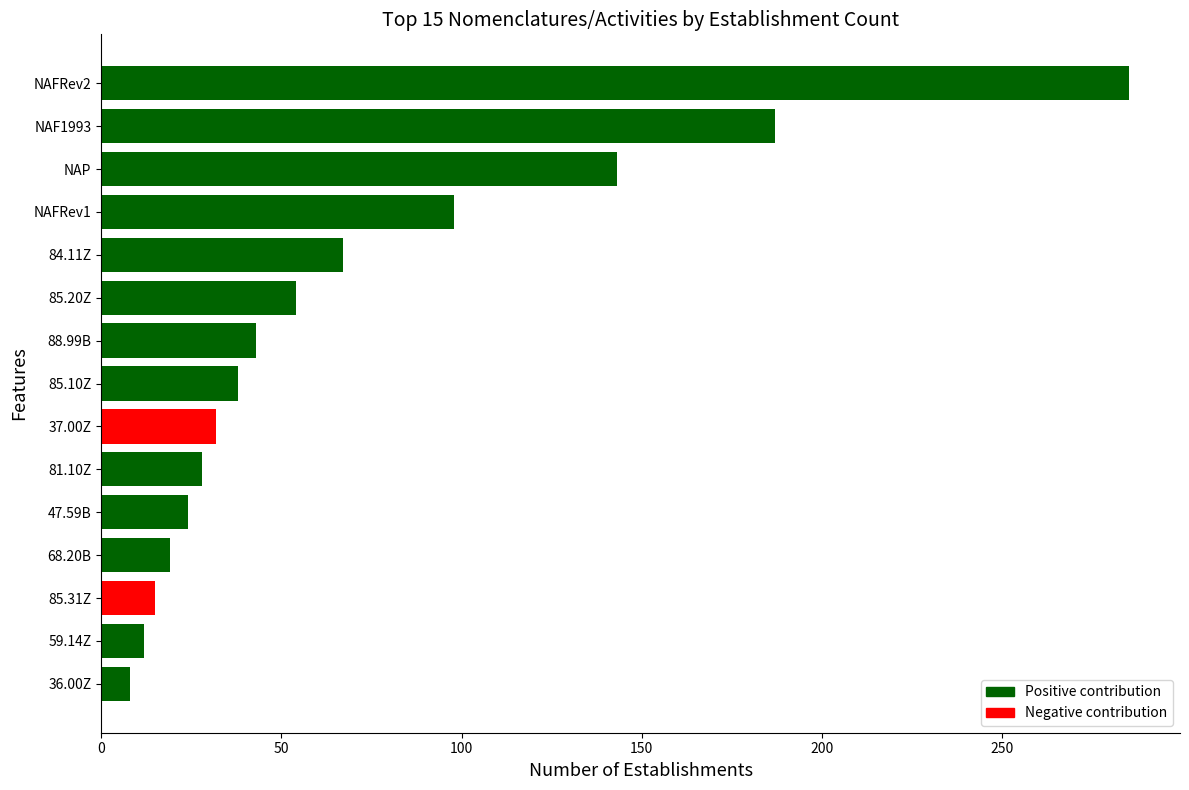

What is the change in value from 85.31Z to NAF1993?

+172